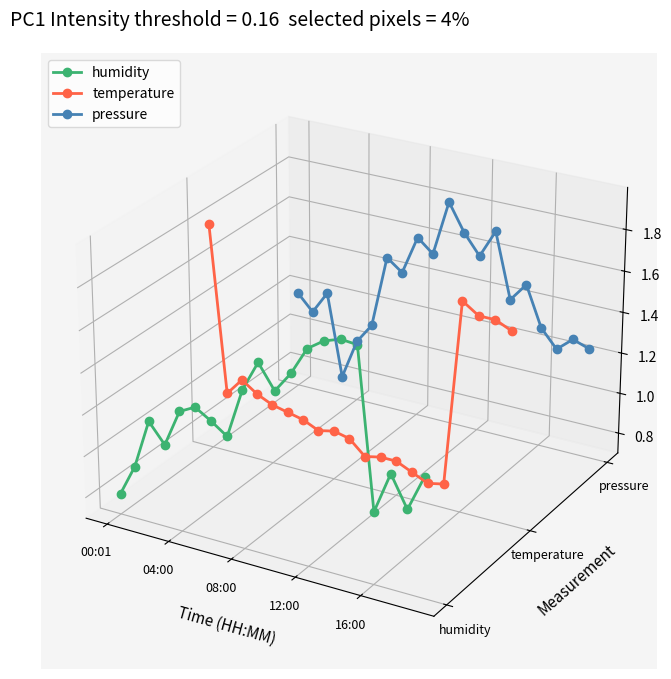

The value of pressure at 04:00 is 0.0. True or false?

False